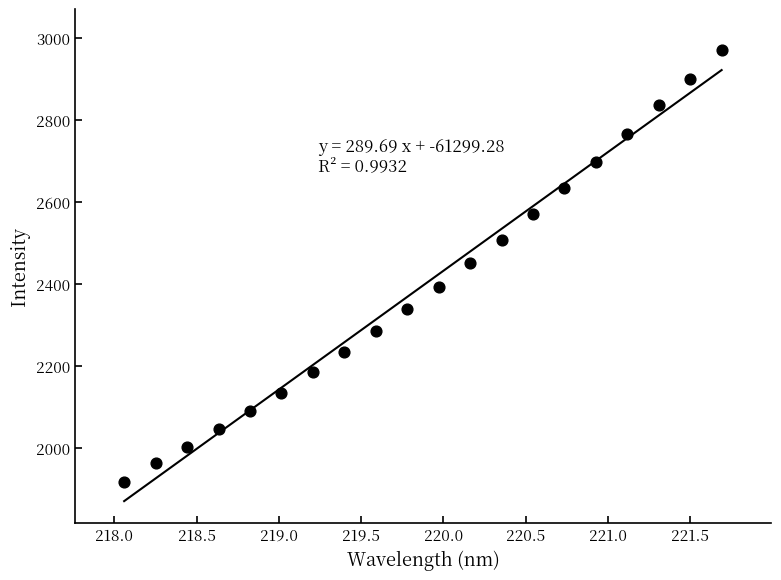

What is the range of X values (max minus min)?

3.6